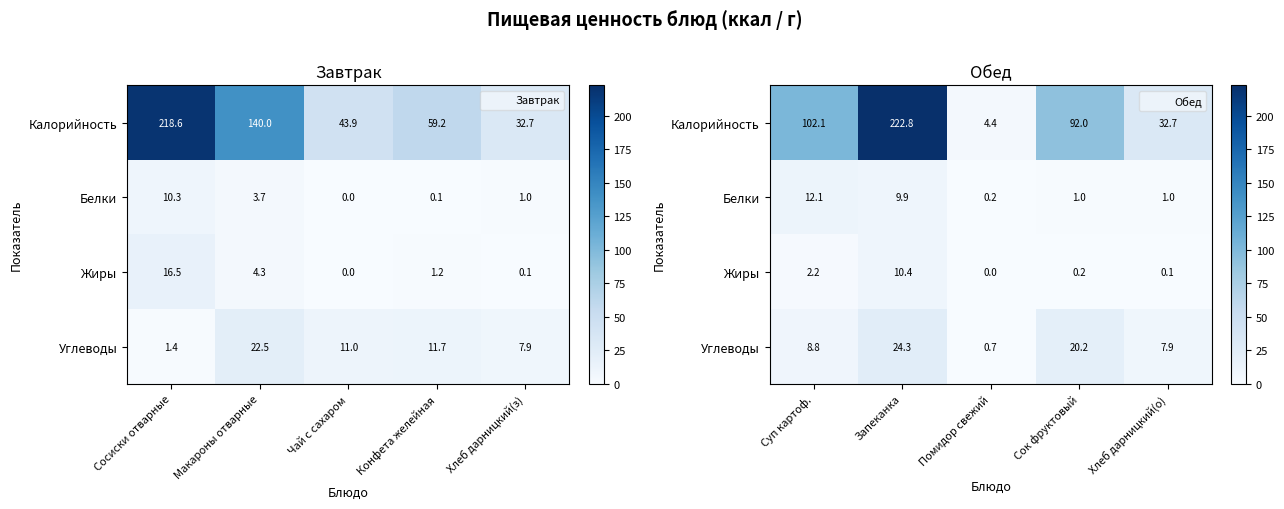

Is it true that Углеводы equals 16.6 at Запеканка?

False